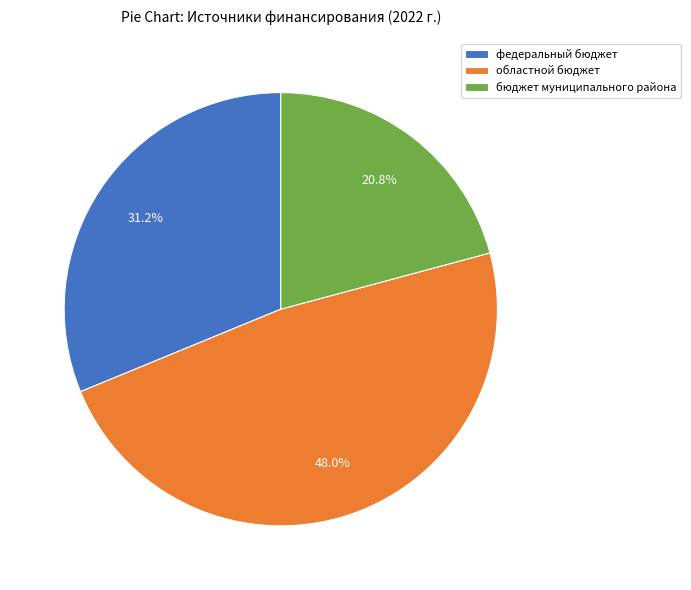

Which category has the smallest portion of the pie?

бюджет муниципального района